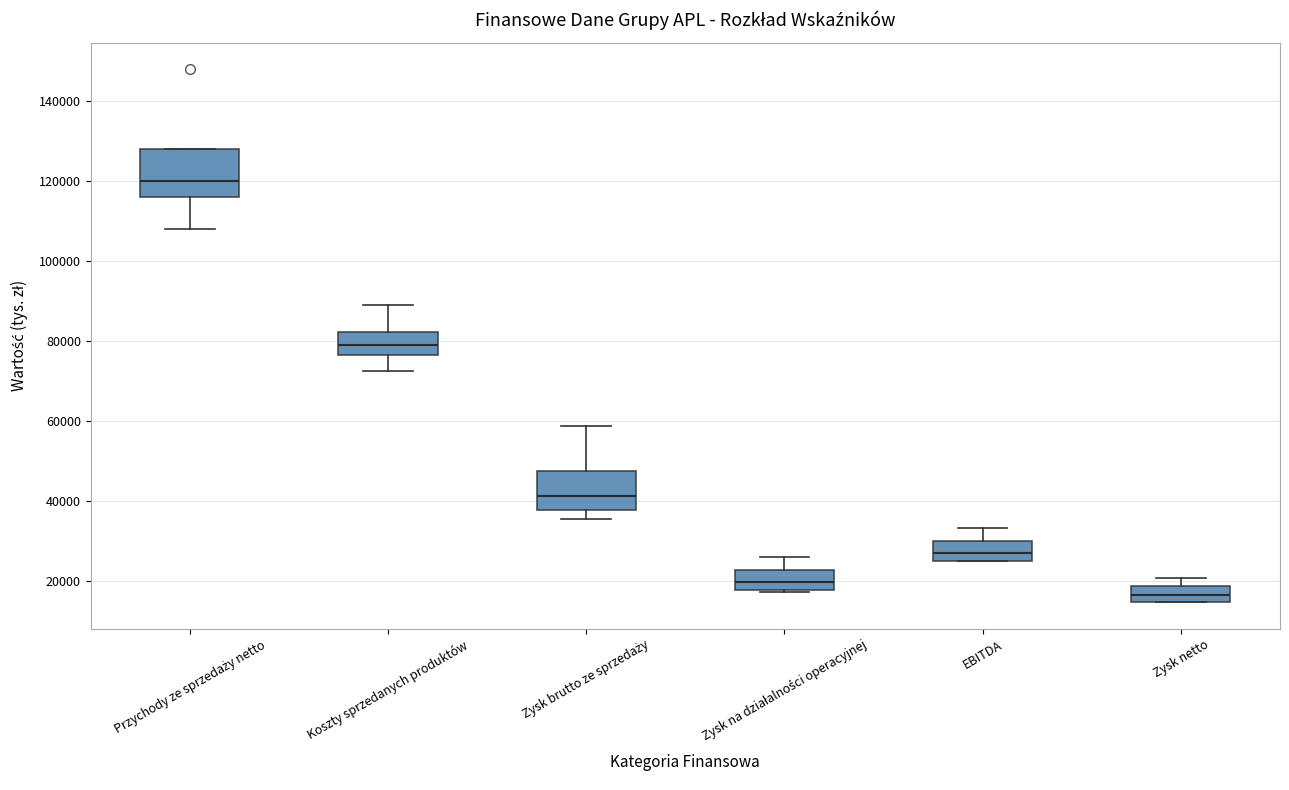

Which box is the tallest, from its lower edge to its upper edge?

Przychody ze sprzedaży netto